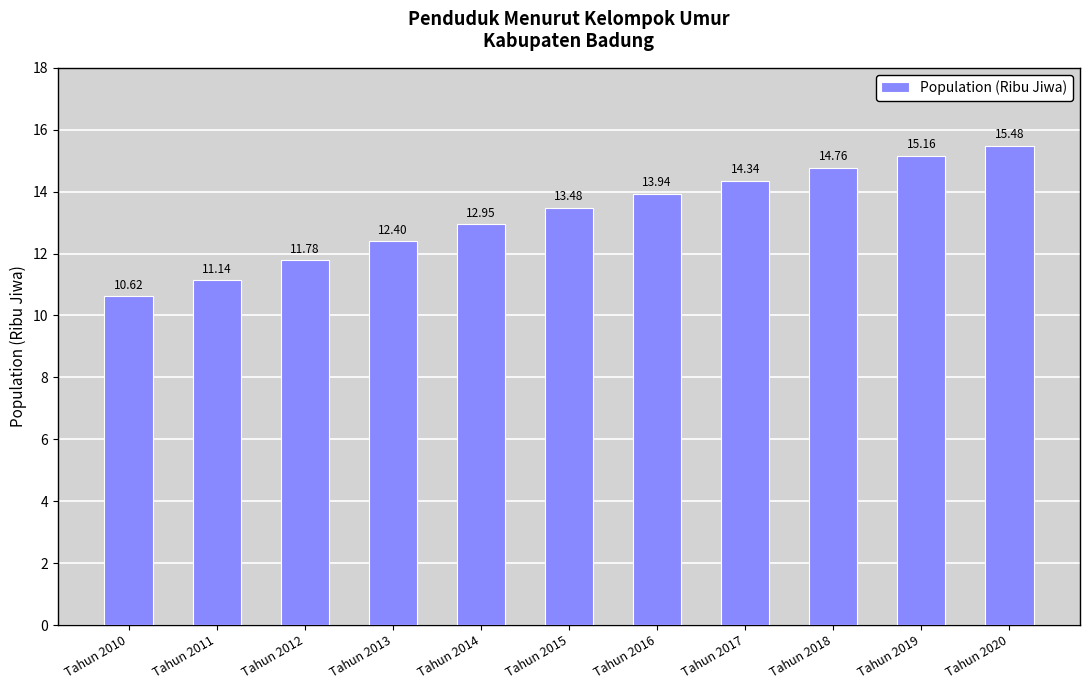

Which has a higher value, Tahun 2013 or Tahun 2016?

Tahun 2016